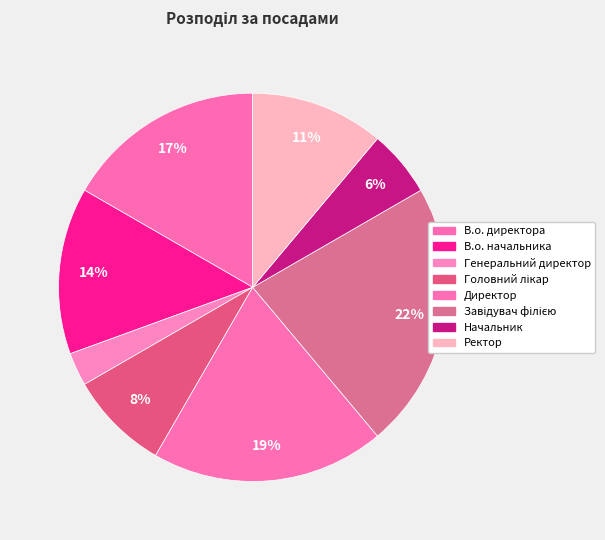

Count the number of slices in the pie.

8